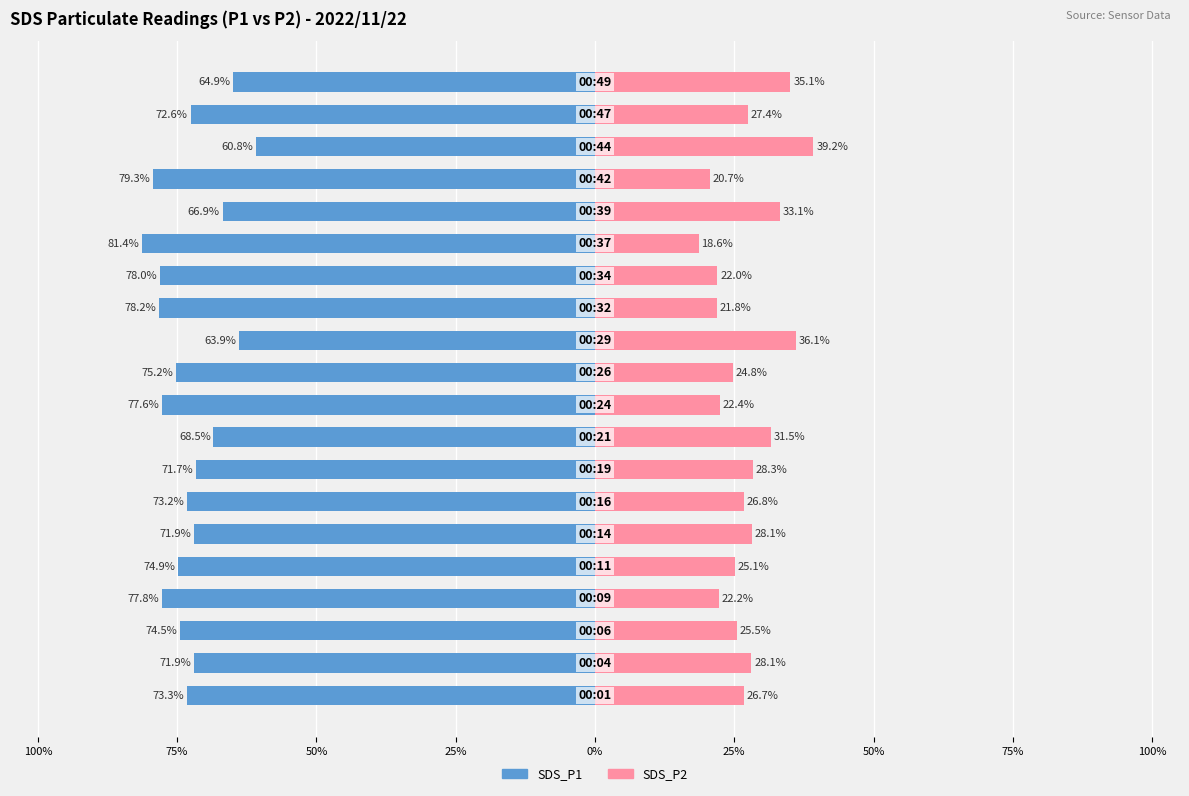

What is the label of the 15th bar from the left?

14